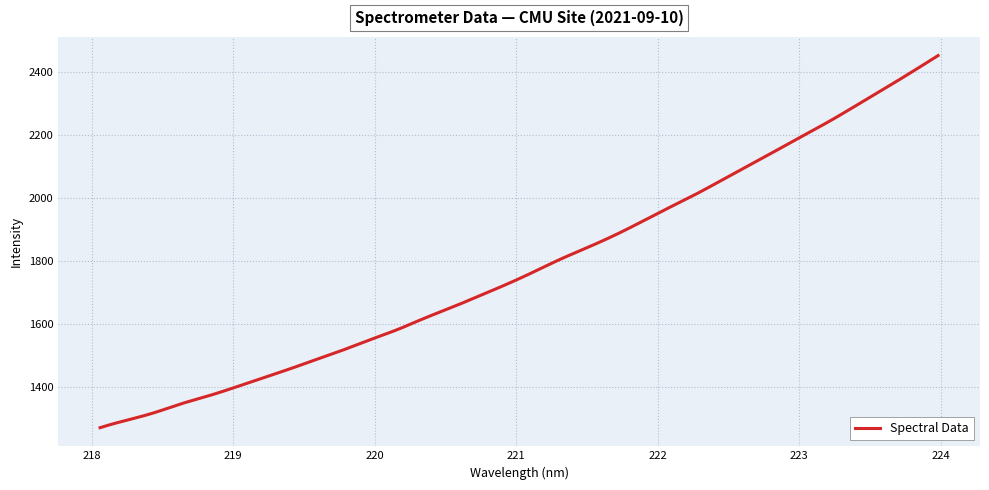

What is the greatest value displayed?

2451.2